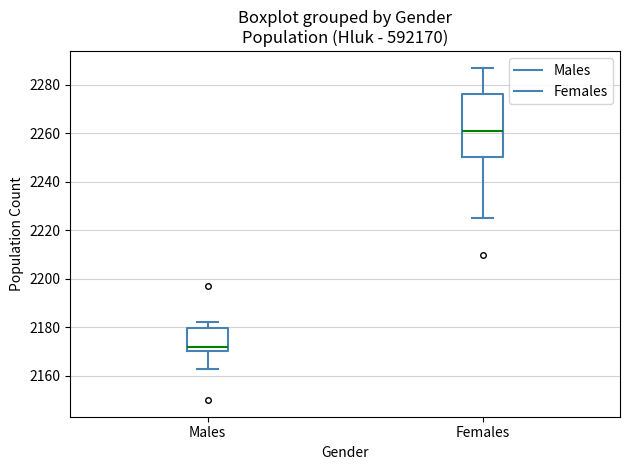

Reading left to right, transcribe this box plot: for each box, give where its median line is, the range the box spans, and where its two whiskers end, as read against the y-axis. The values are not printed on the chart, so give them approximately, as read against the axis.

Males: median 2172, box 2170 to 2180, whiskers 2164 to 2182
Females: median 2262, box 2250 to 2276, whiskers 2226 to 2288